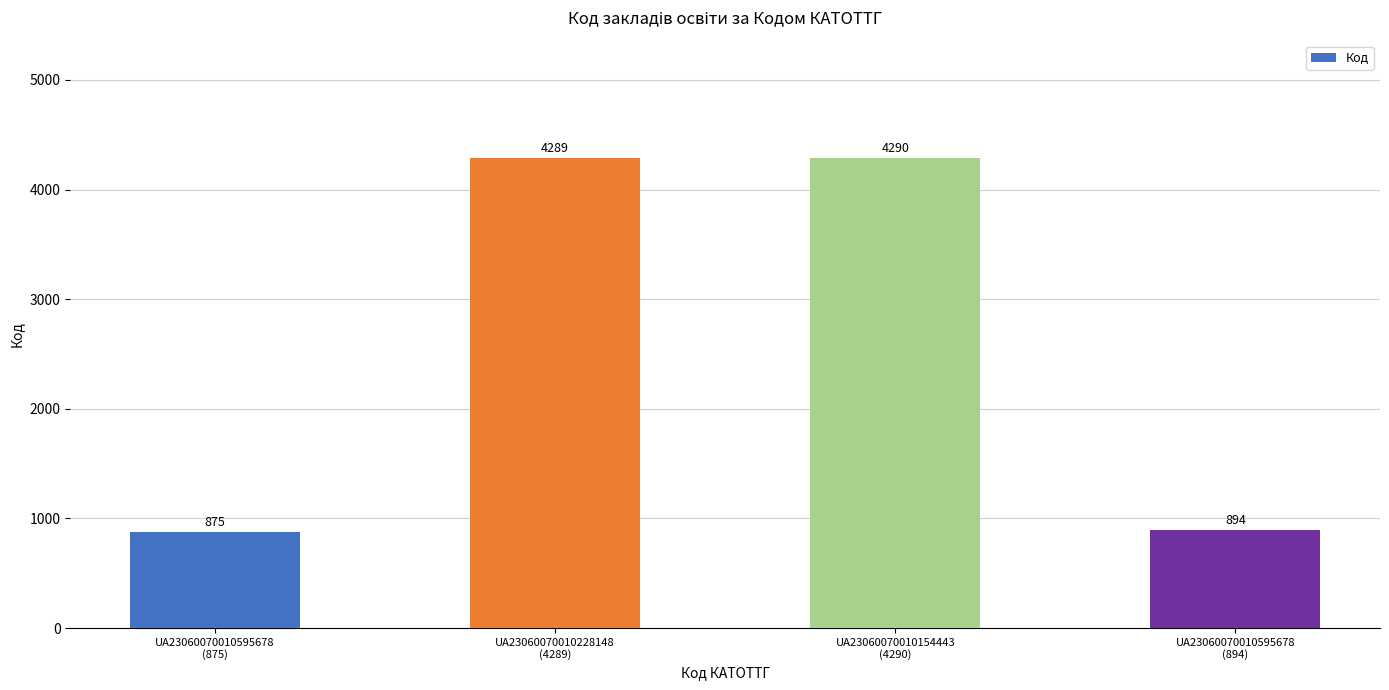

Reading right to left, extract all data points from this chart.

UA23060070010595678
(894)=894	UA23060070010154443
(4290)=4290	UA23060070010228148
(4289)=4289	UA23060070010595678
(875)=875